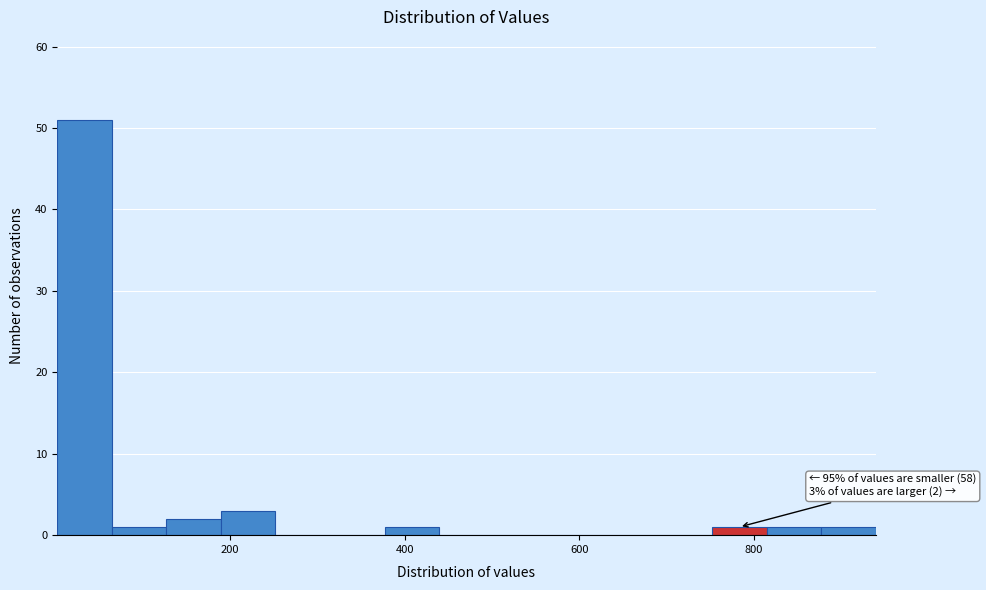

Read against the x-axis, roughly where is the centre of the tallest bar?

40